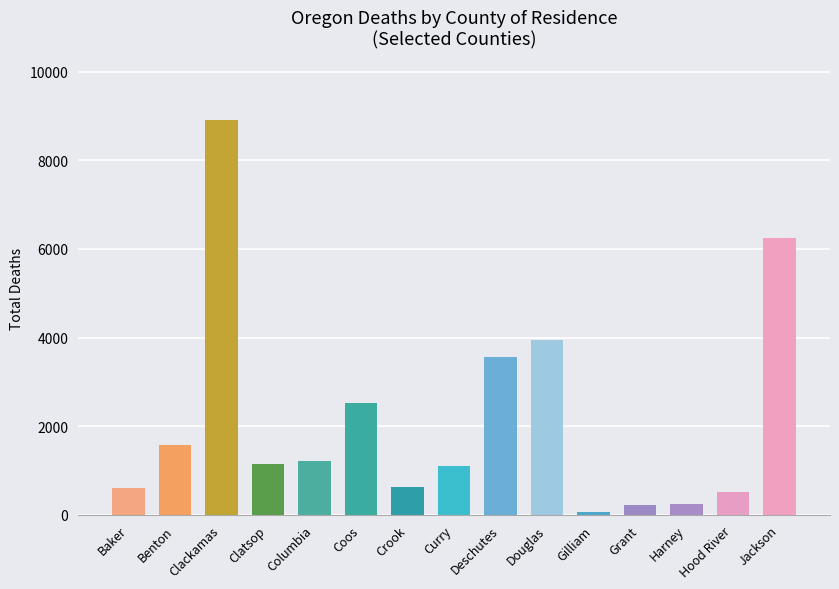

Which label corresponds to the largest value in the chart?

Clackamas